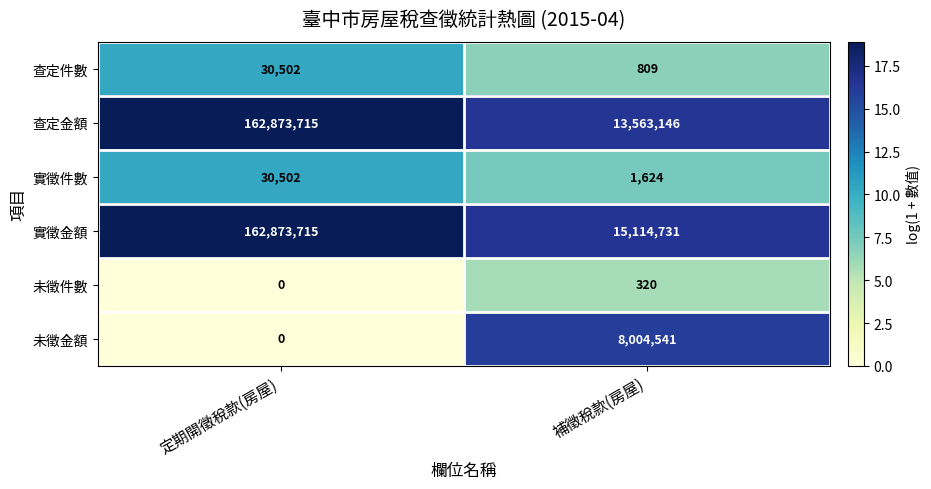

Count the number of categories in the chart.

2